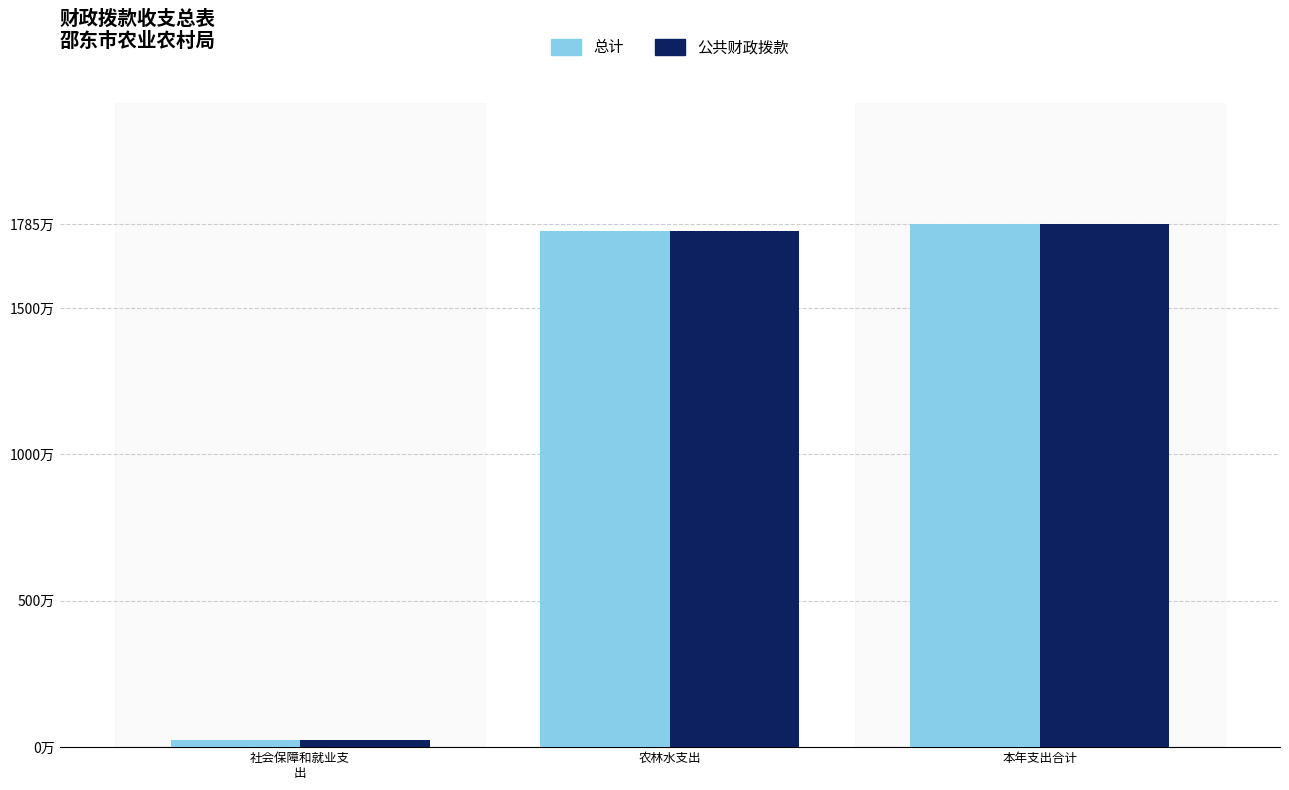

Are the bars grouped side by side (vs. stacked)?

Yes